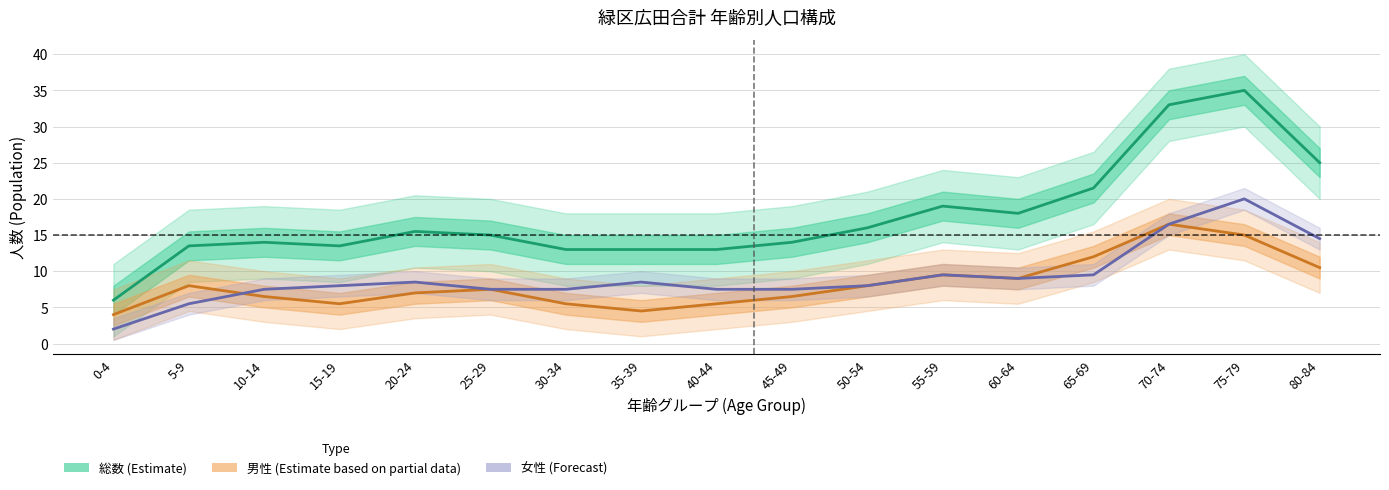

What is the label of the 15th point from the right?

10-14